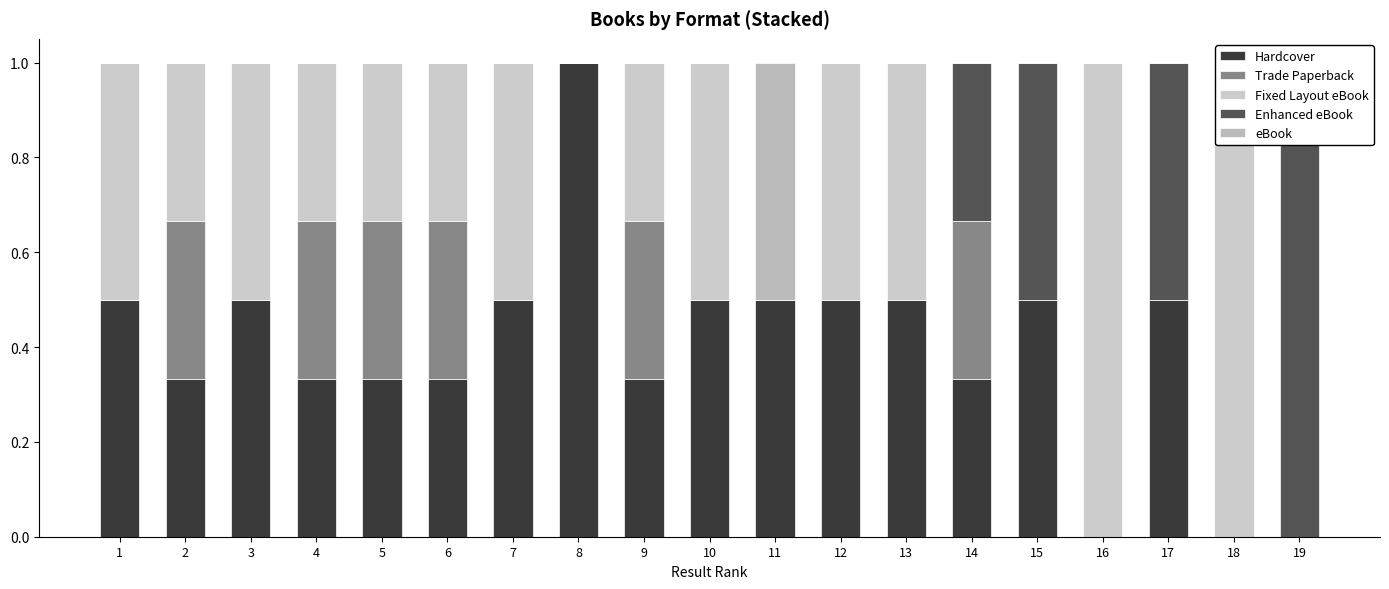

What is the total value across all series at 15?

1.0